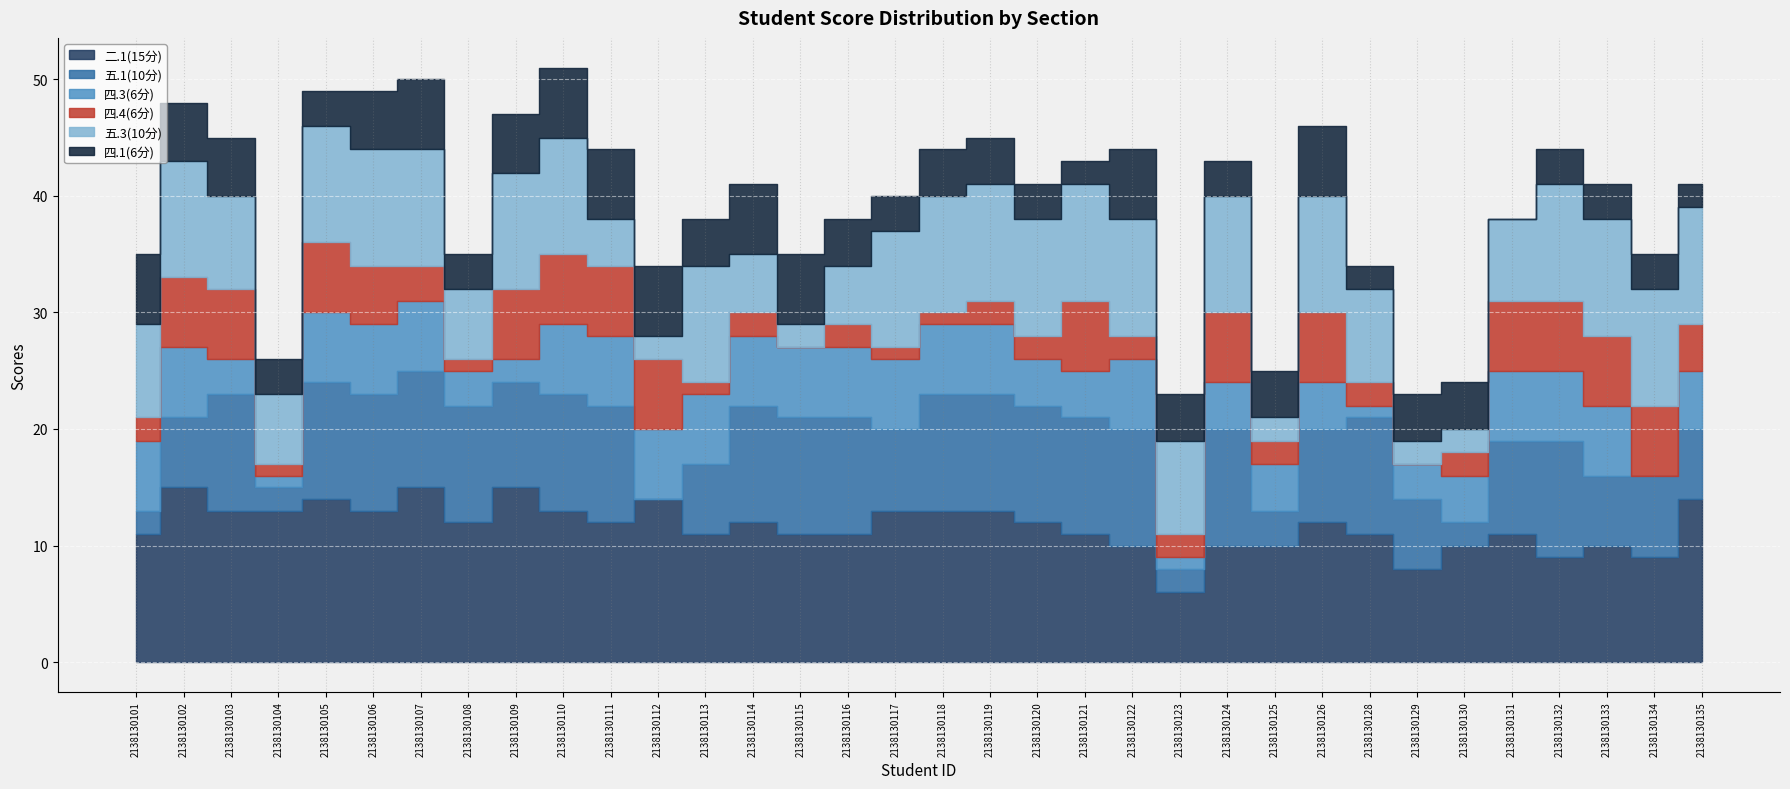

What is the sum of the 二.1(15分) values at 2138130106 and 2138130103?

26